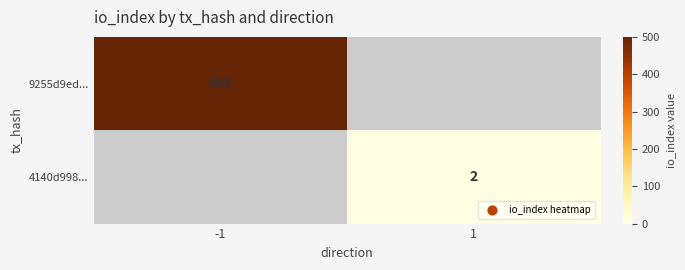

The value of 9255d9ed... at -1 is 163.8. True or false?

False